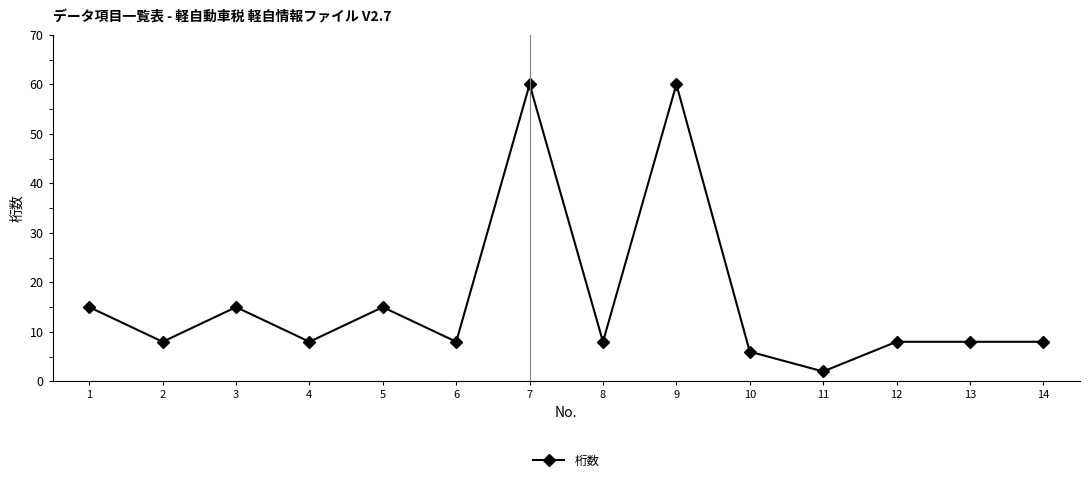

What is the approximate value at 7?

60